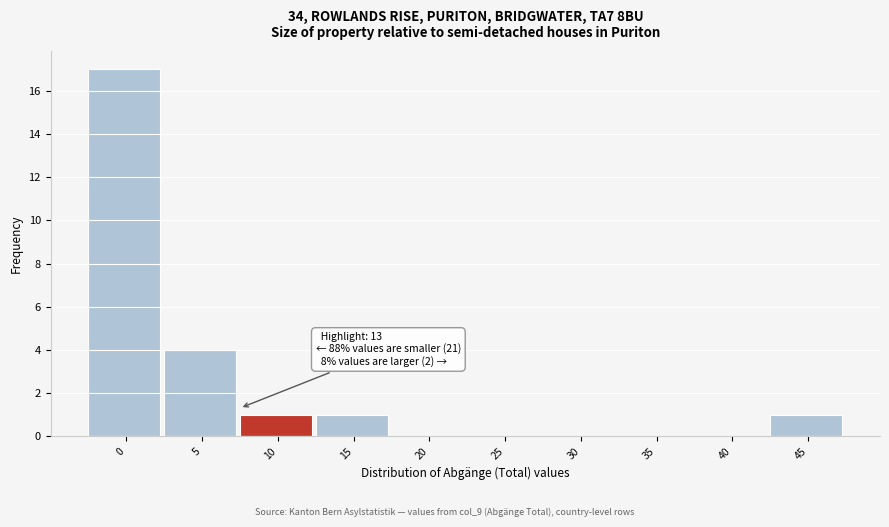

Reading right to left, what are all the values shown in this chart?

45=1	40=0	35=0	30=0	25=0	20=0	15=1	10=1	5=4	0=17